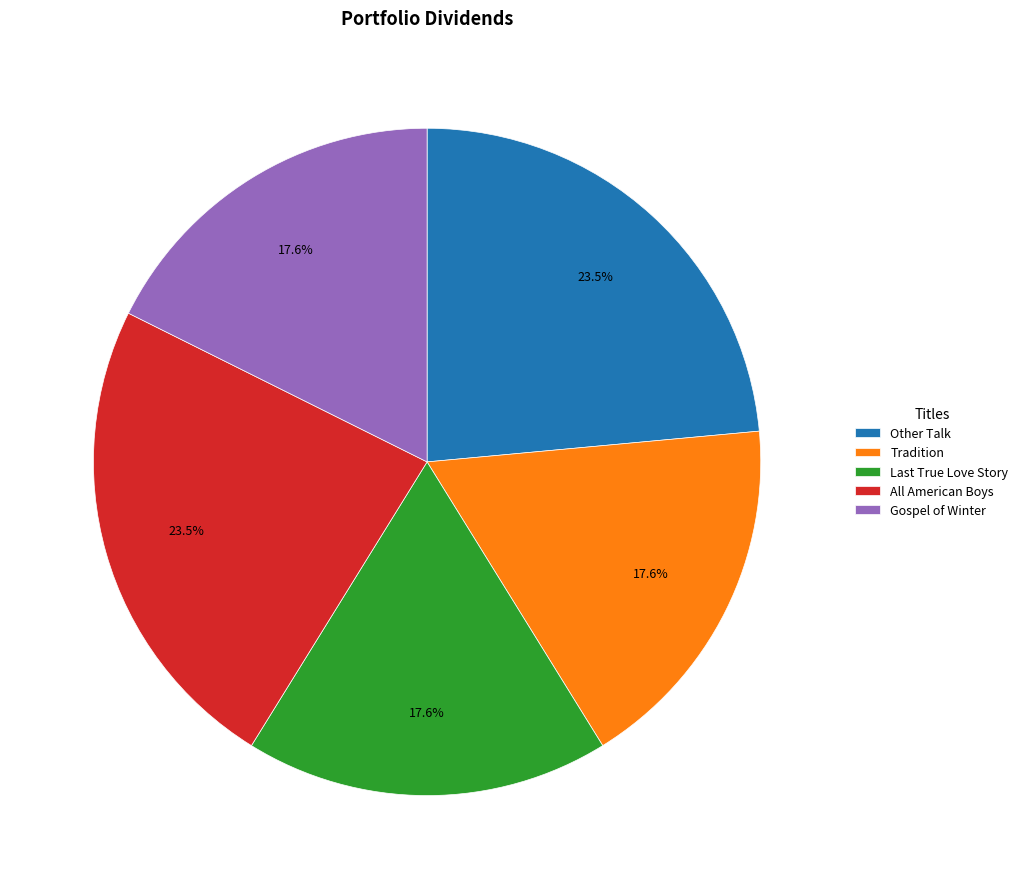

Is there a majority slice in this chart?

No